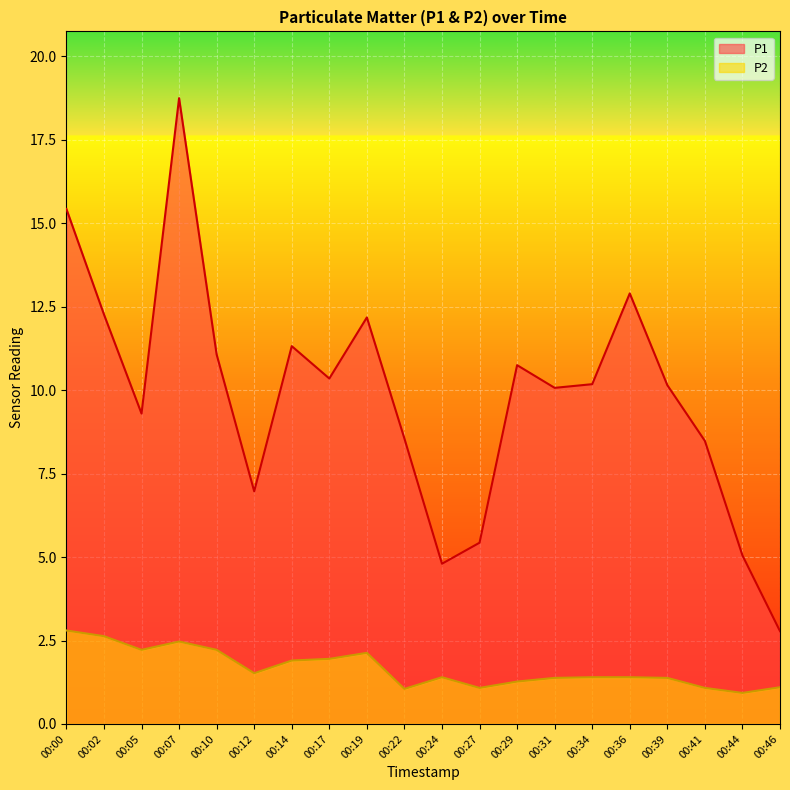

List the labels in order of P1 value, smallest first.

00:46, 00:24, 00:44, 00:27, 00:12, 00:41, 00:22, 00:05, 00:31, 00:39, 00:34, 00:17, 00:29, 00:10, 00:14, 00:19, 00:02, 00:36, 00:00, 00:07